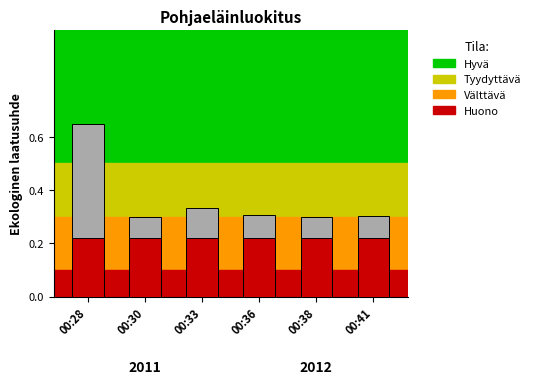

Does the chart contain any negative values?

No